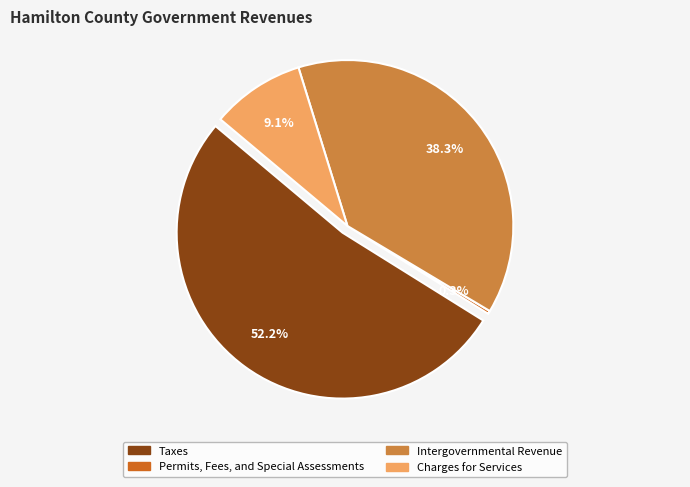

To the nearest percent, what percentage of the pie is Charges for Services?

9%